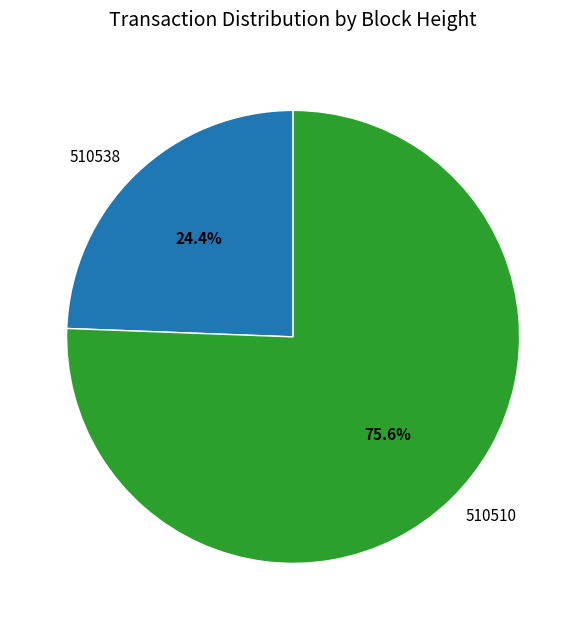

Is there any slice that represents more than half of the pie?

Yes